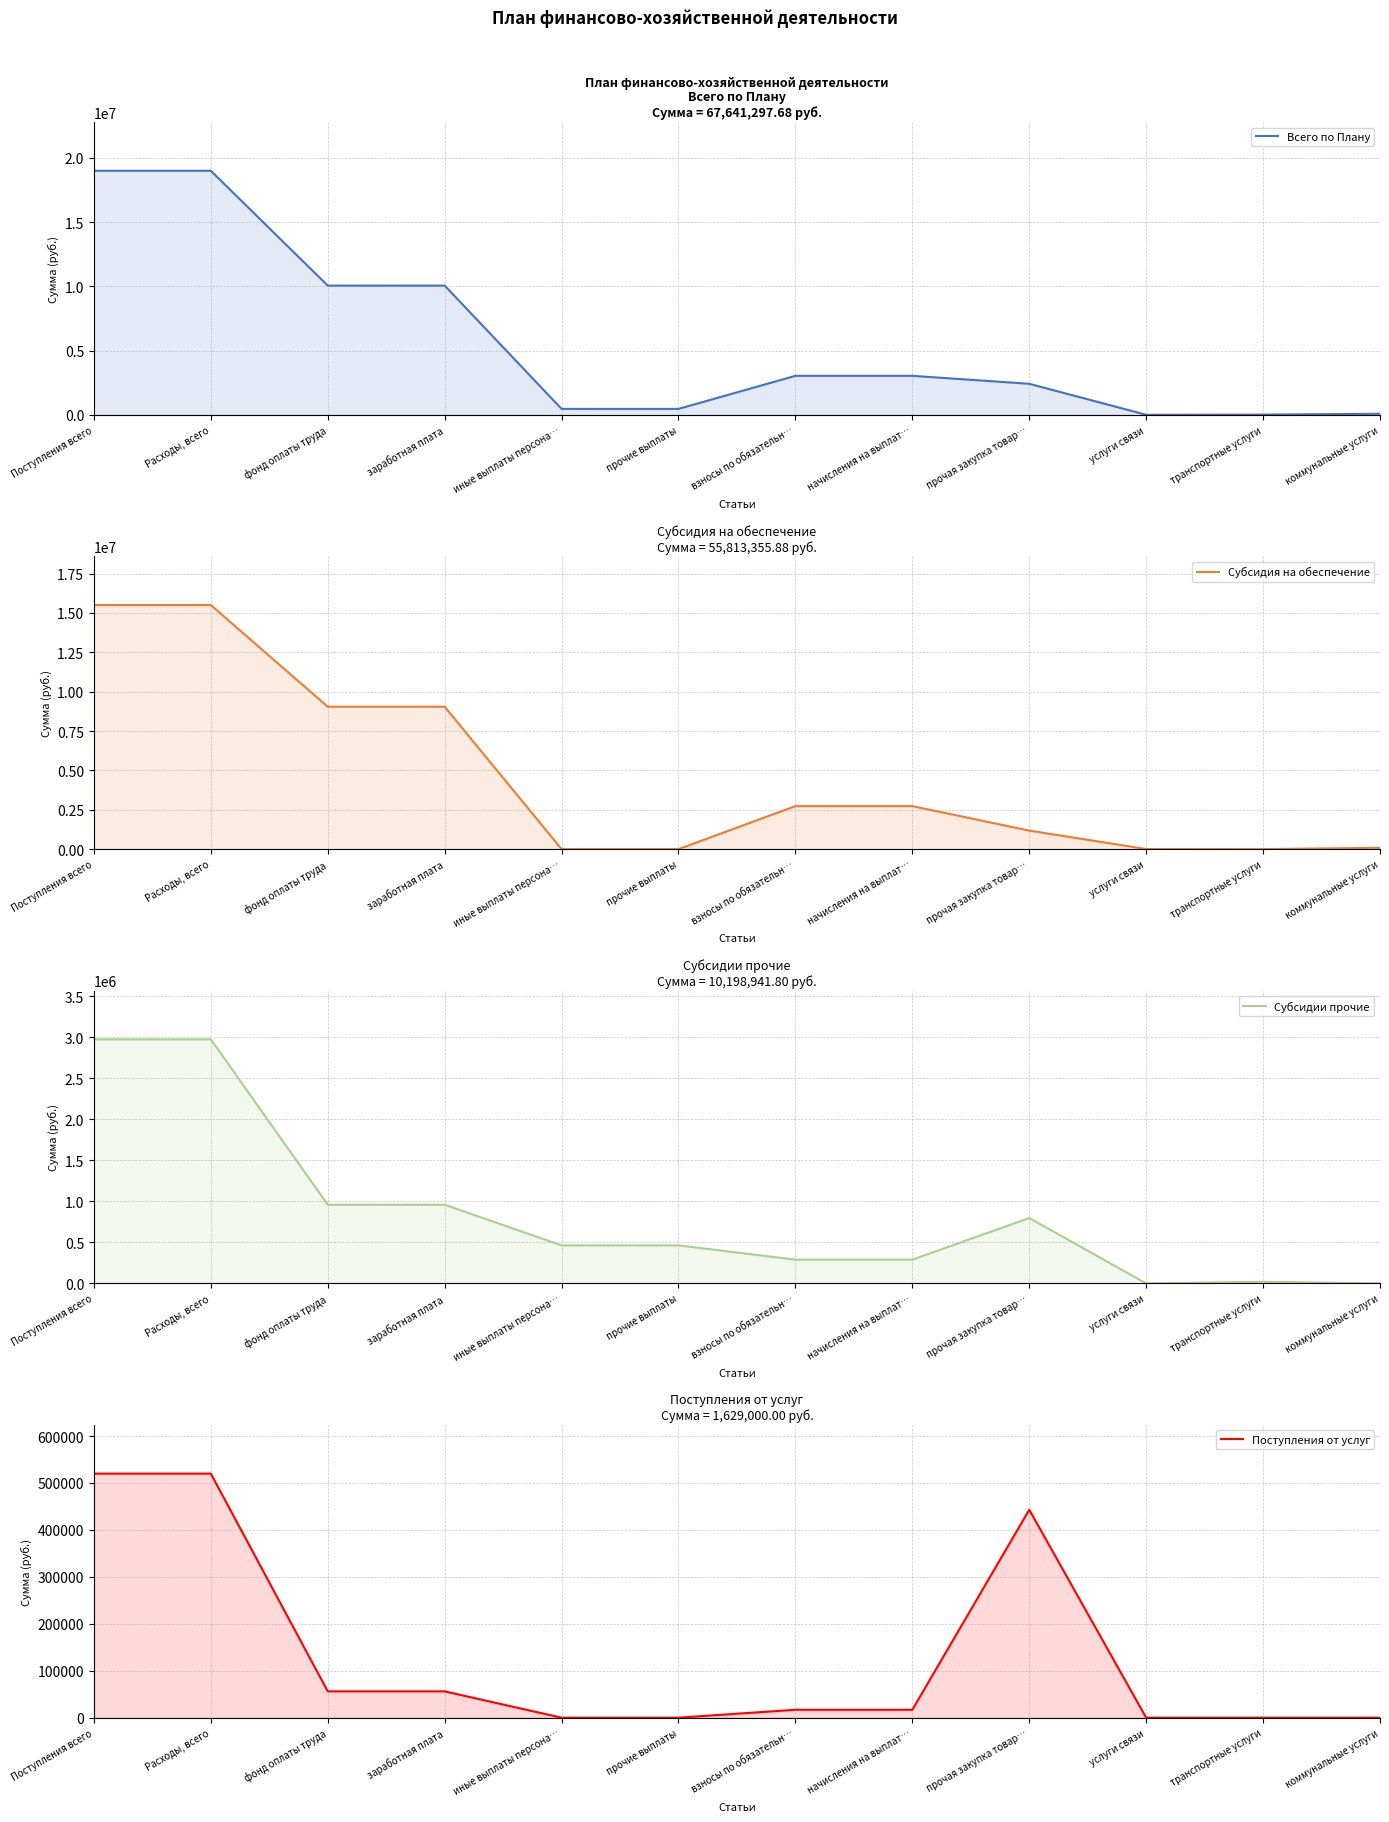

What position from the right is услуги связи?

3